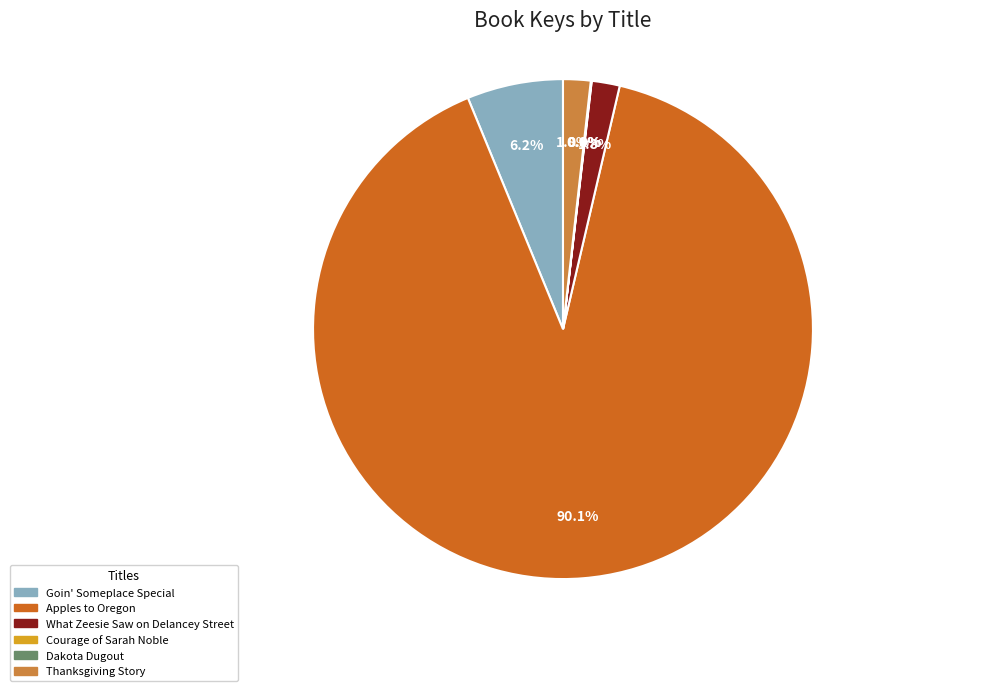

To the nearest percent, what is the difference between the largest and smallest slice percentages?

90%